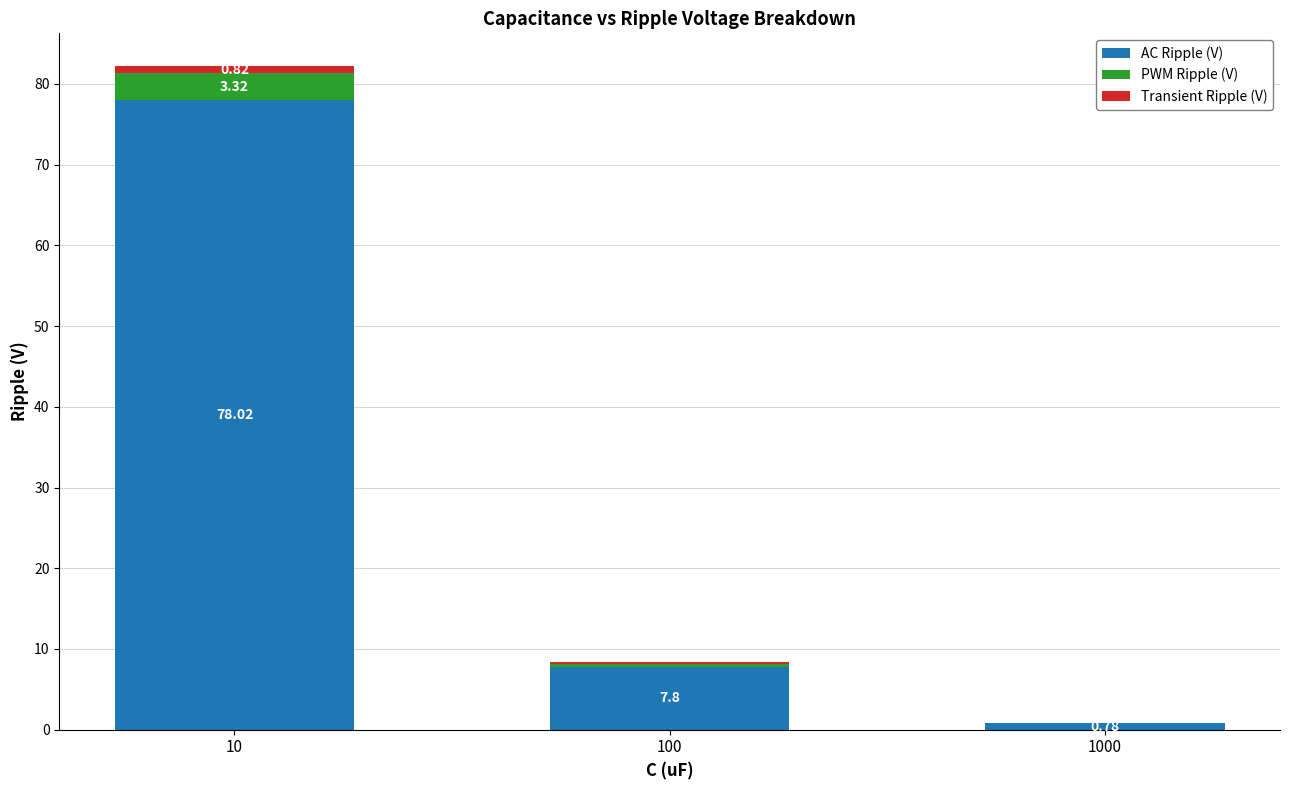

What is the sum of all AC Ripple (V) values?

86.6